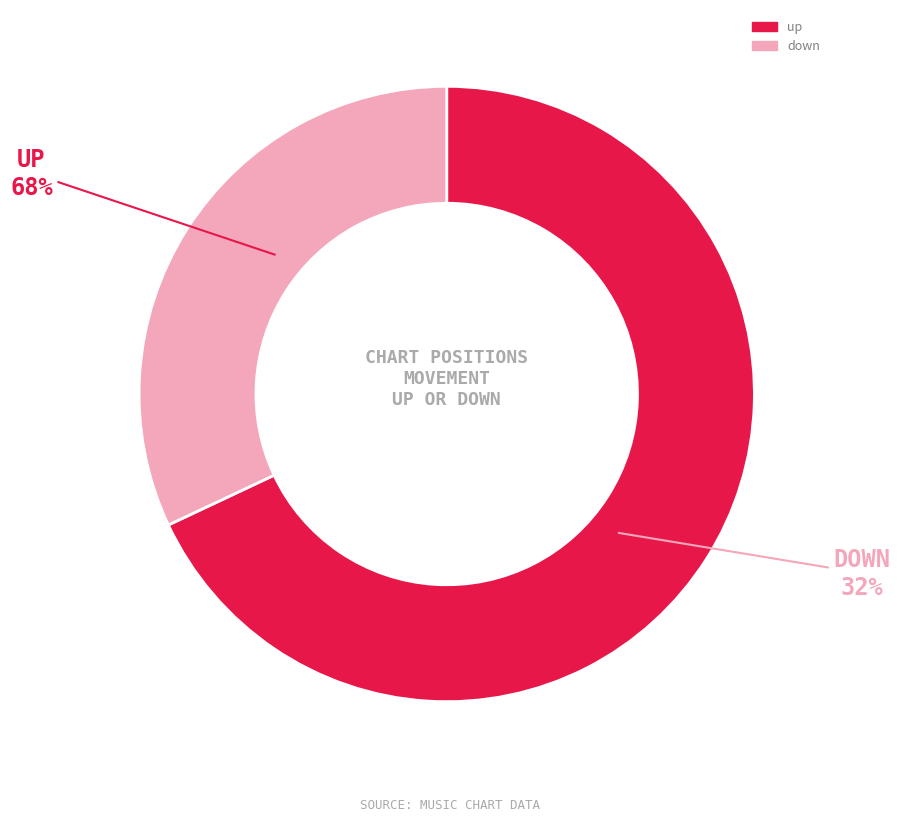

To the nearest percent, what percentage of the pie is down?

32%